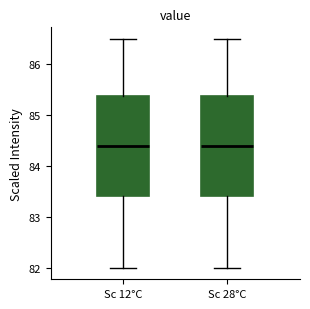

Reading left to right, read every box against the y-axis: the position of its median line, the range the box covers, and the ends of its whiskers. The values are not printed on the chart, so give them approximately, as read against the axis.

Sc 12°C: median 84.4, box 83.4 to 85.4, whiskers 82.0 to 86.5
Sc 28°C: median 84.4, box 83.4 to 85.4, whiskers 82.0 to 86.5